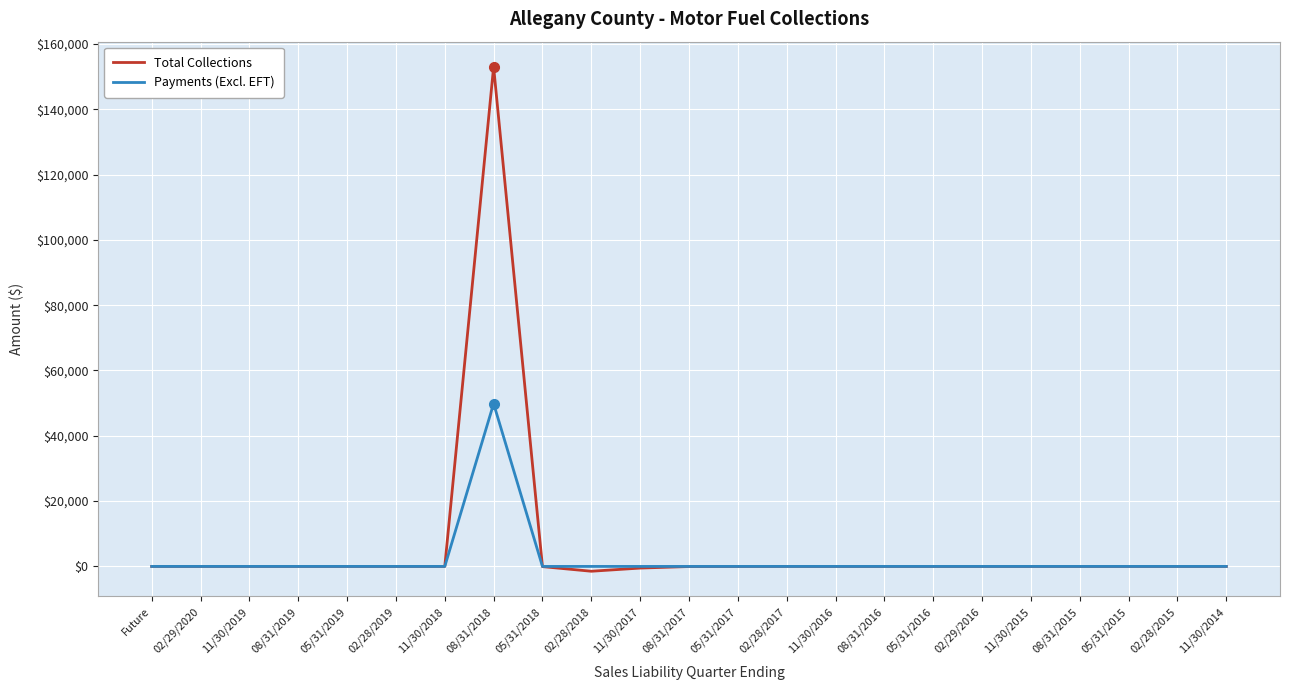

True or false: Payments (Excl. EFT) has a value of 17997.2 at 02/29/2020.

False